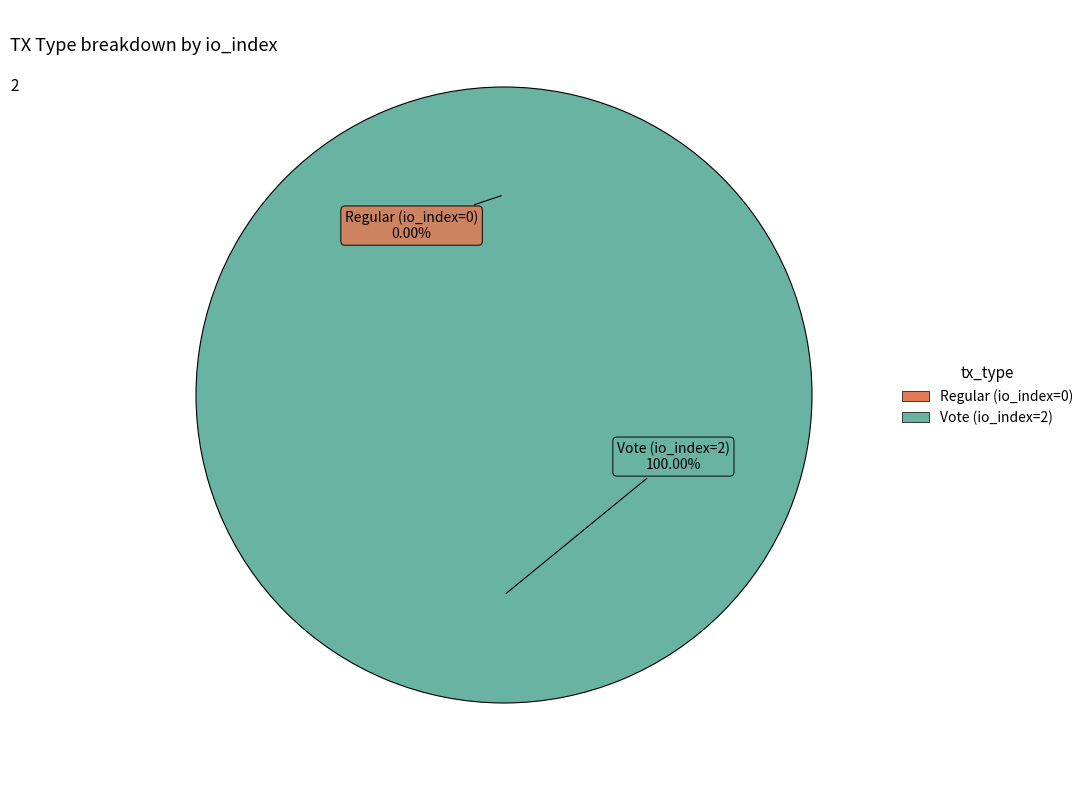

The Vote (io_index=2) slice represents 87% of the pie. True or false?

False